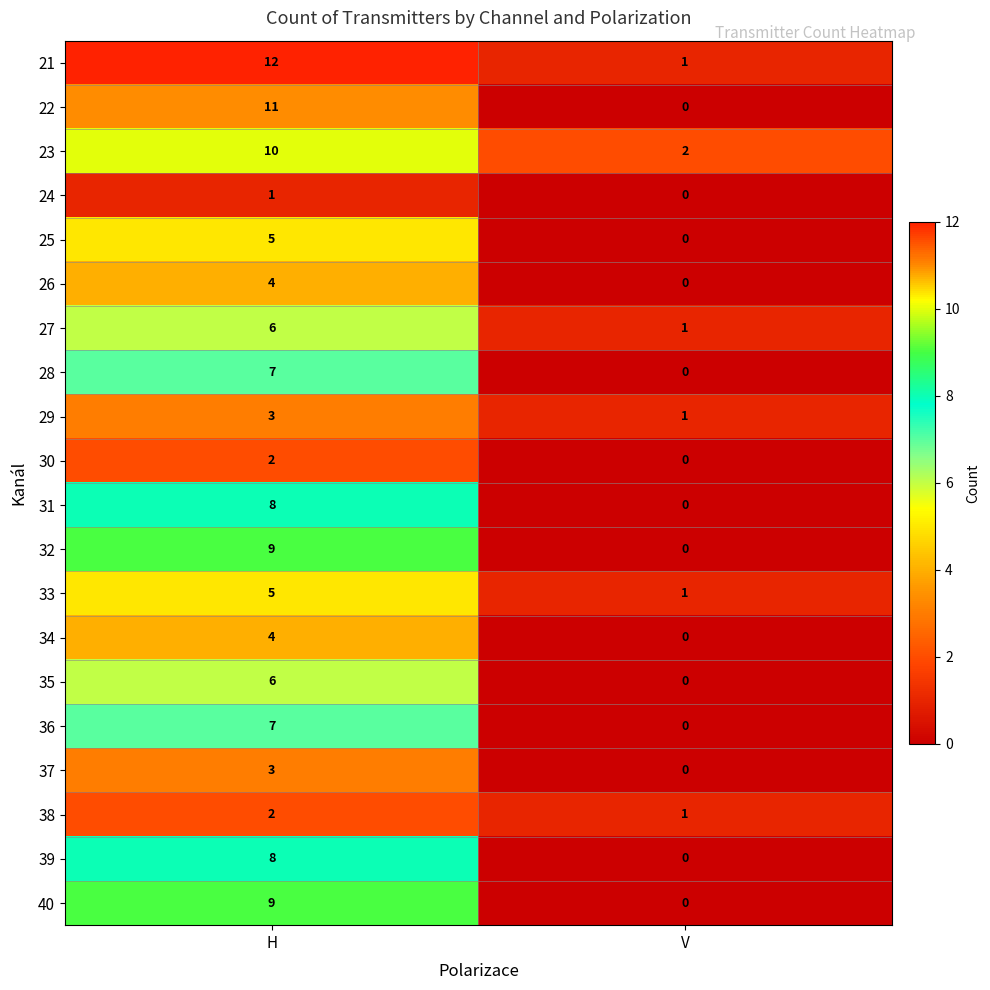

What is the difference between the maximum and minimum values in the 35 series?

6